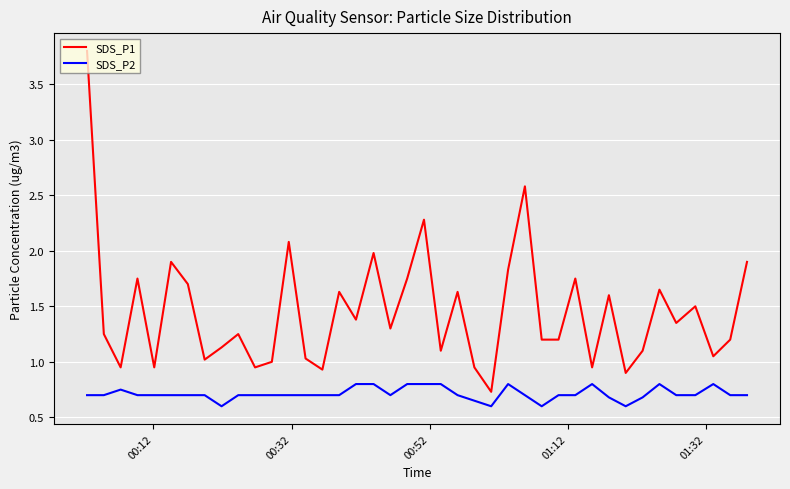

What is the minimum value shown in the chart?

0.6